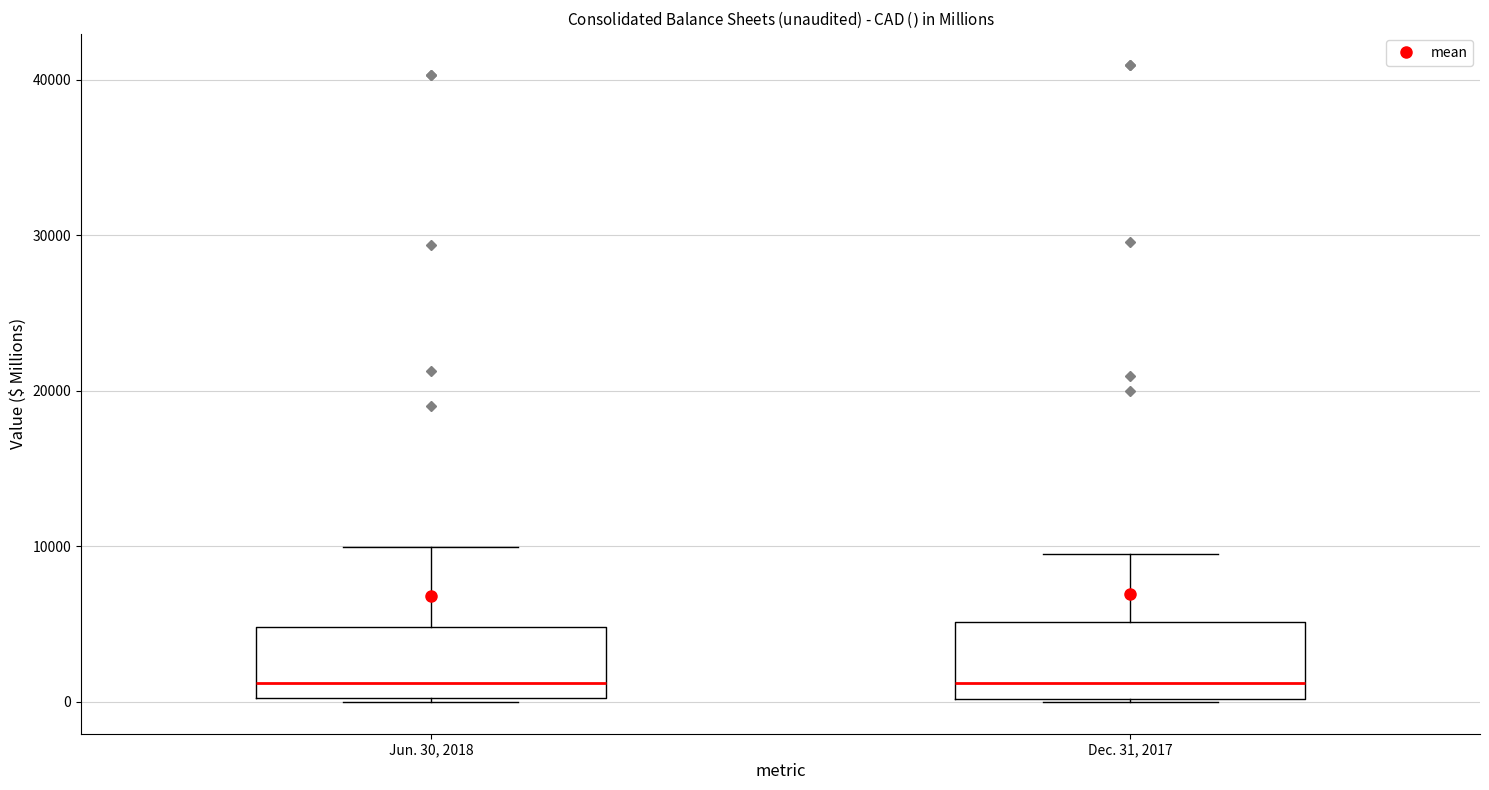

Reading left to right, transcribe this box plot: for each box, give where its median line is, the range the box spans, and where its two whiskers end, as read against the y-axis. The values are not printed on the chart, so give them approximately, as read against the axis.

Jun. 30, 2018: median 1000, box 0 to 5000, whiskers 0 to 10000
Dec. 31, 2017: median 1000, box 0 to 5000, whiskers 0 to 10000